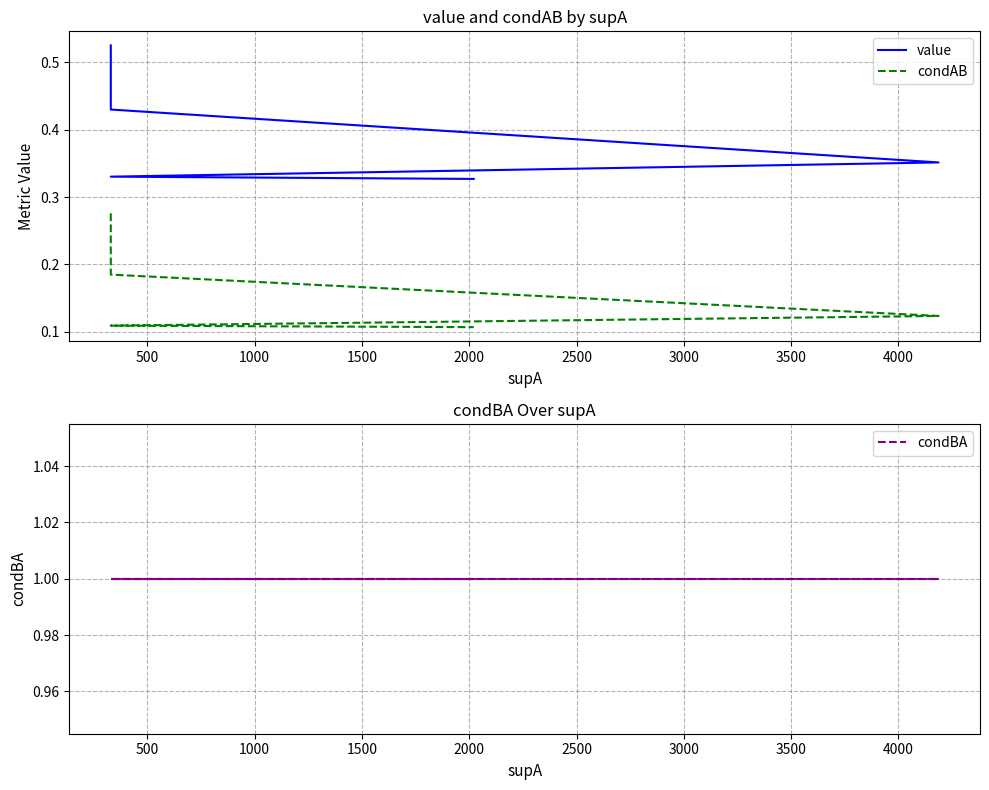

Does the chart have visible grid lines?

Yes